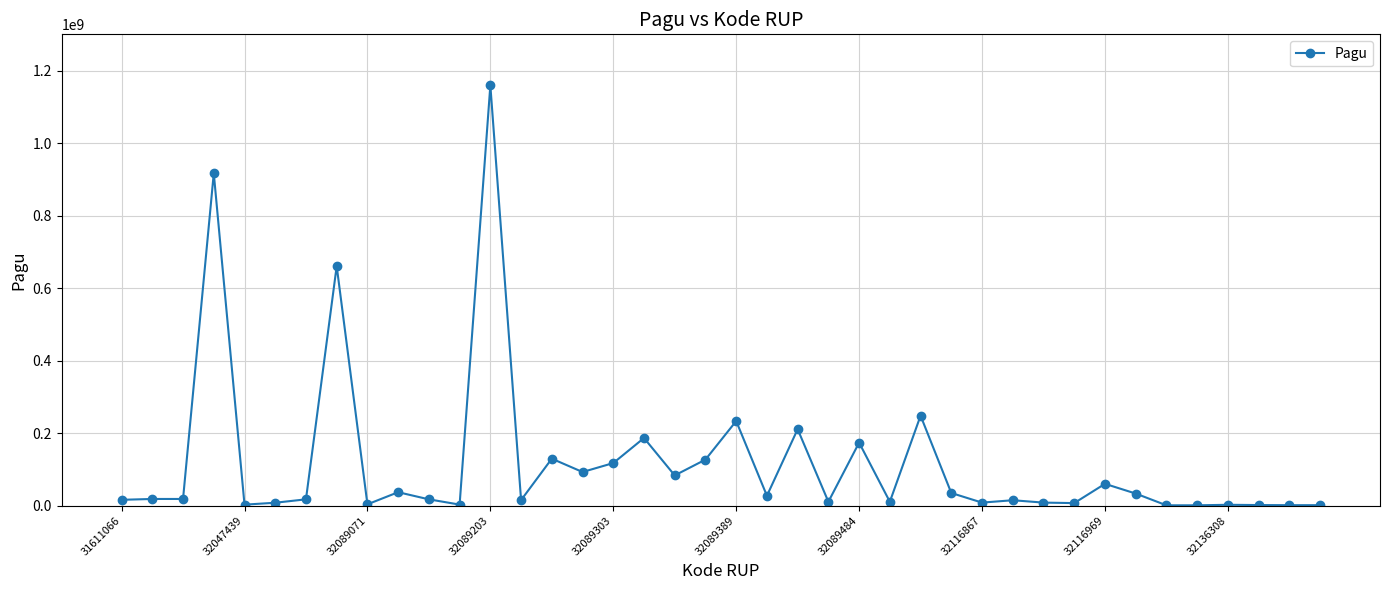

What is the greatest value displayed?

1159317000